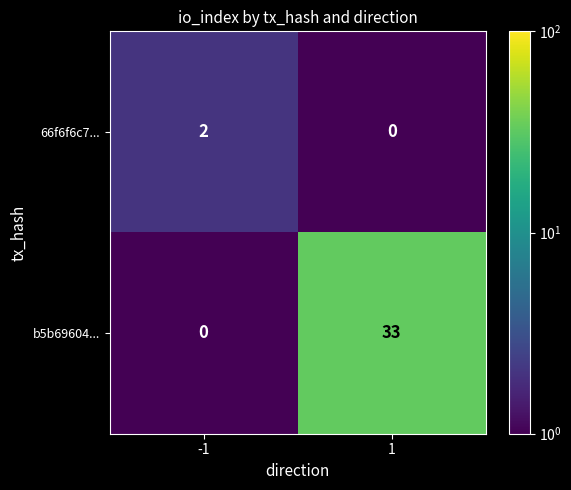

What is the difference between the highest and lowest values at -1?

2